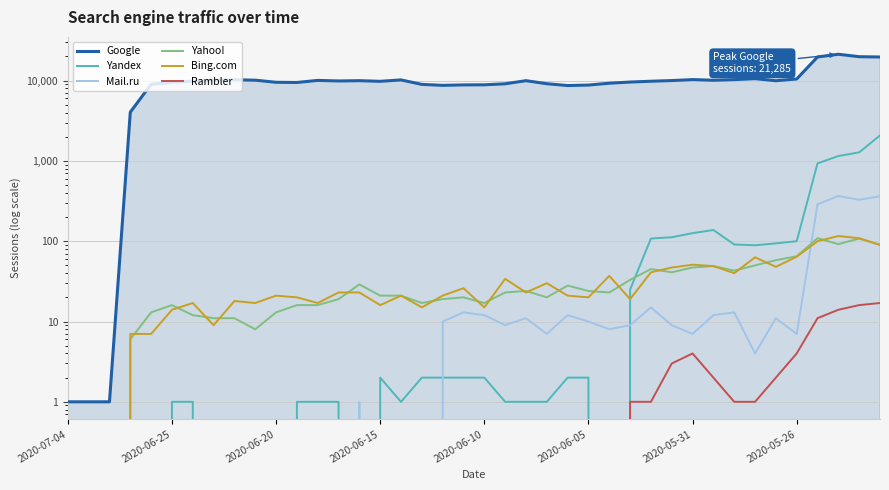

Count the number of categories in the chart.

40